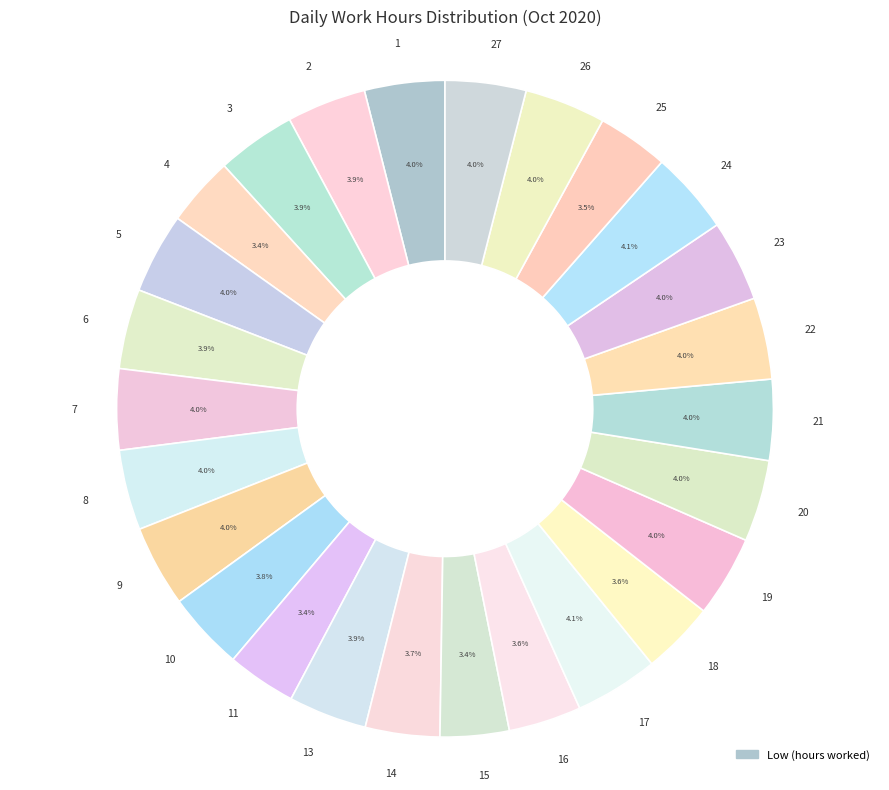

What percentage is the 4 slice, to the nearest percent?

3%